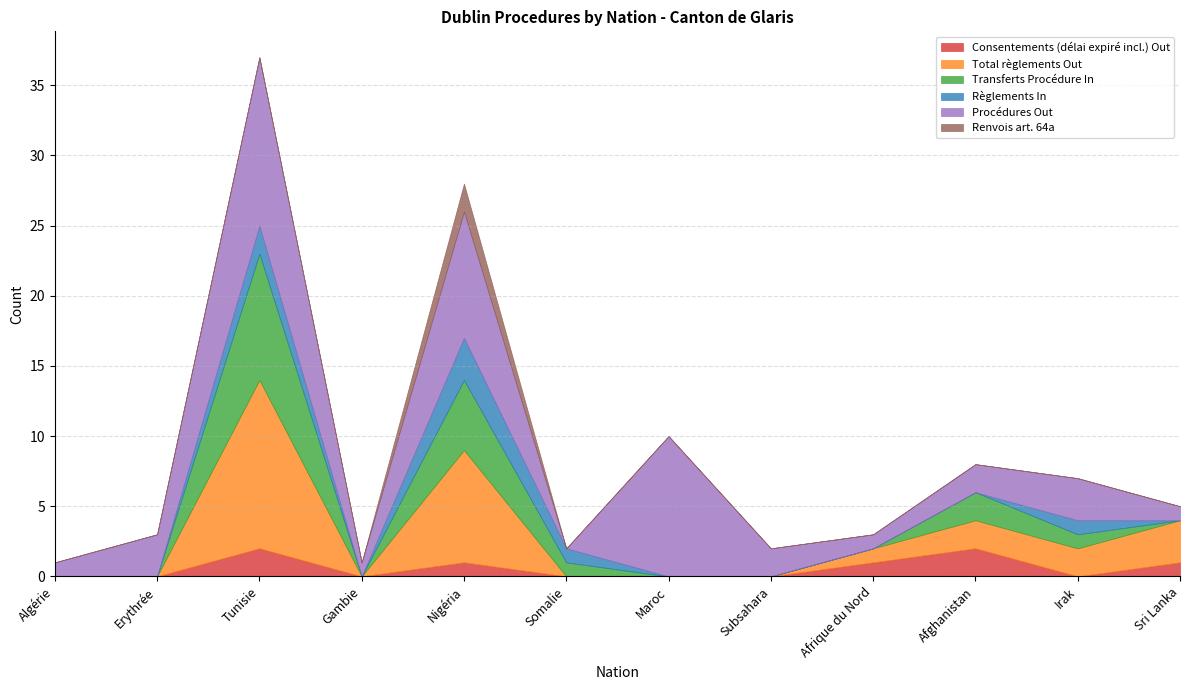

Does the chart display data point markers on the line(s)?

No